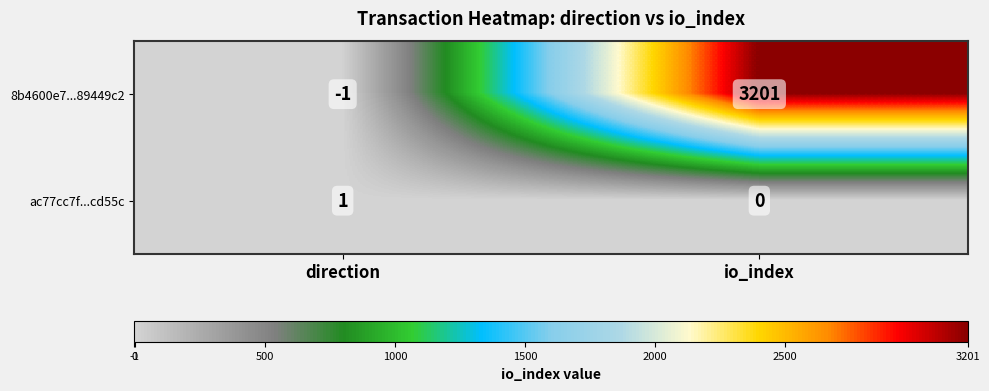

At which label is 8b4600e7...89449c2 closest to 1600?

direction